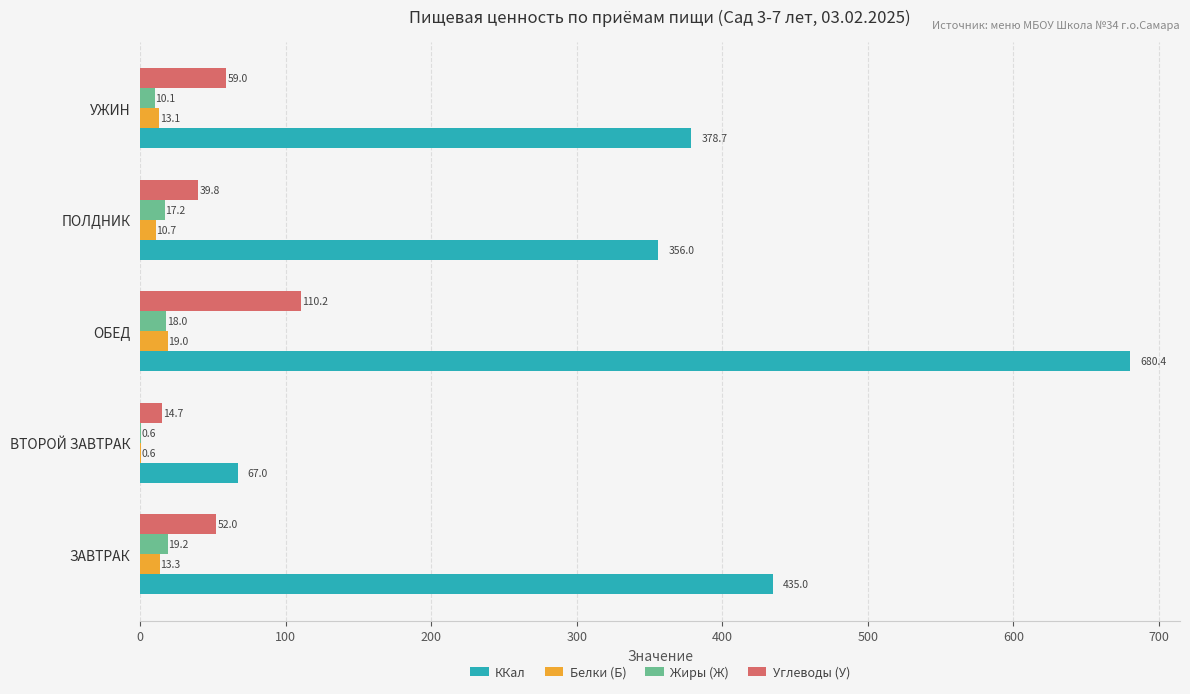

What is the total value across all series at ЗАВТРАК?

519.5